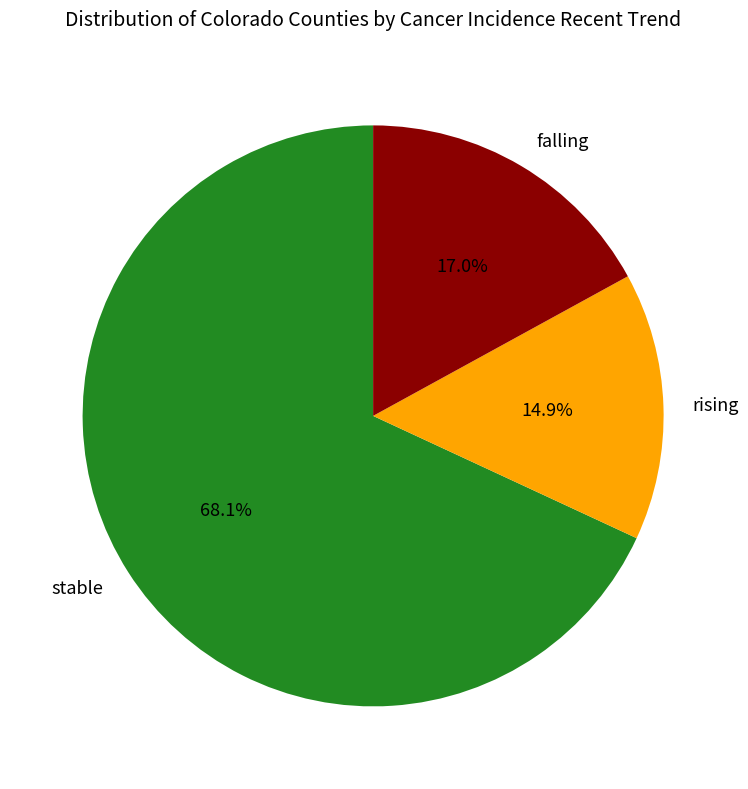

Which category has the smallest portion of the pie?

rising